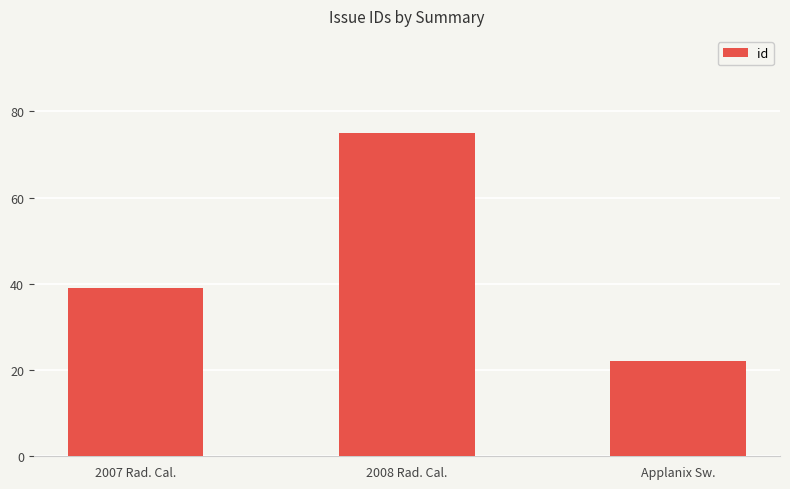

What is the greatest value displayed?

75